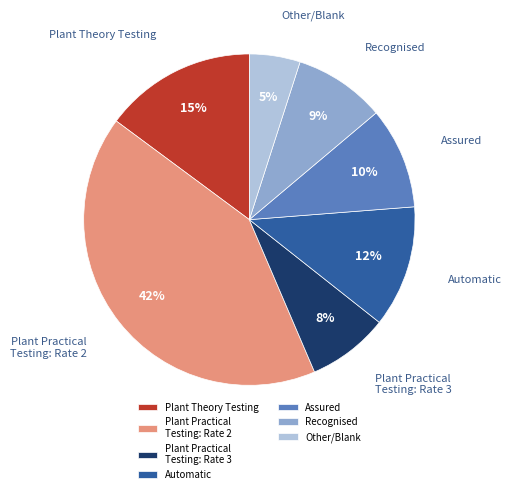

What is the ratio of the value at Plant Theory Testing to the value at Plant Practical Testing: Rate 3?

1.9